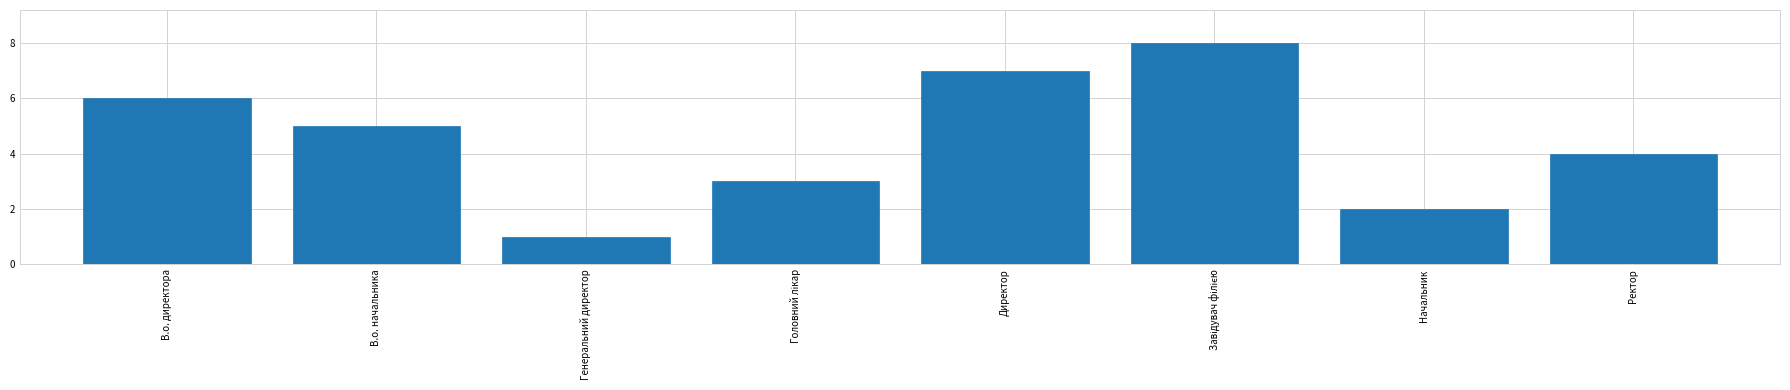

What position from the right is Директор?

4